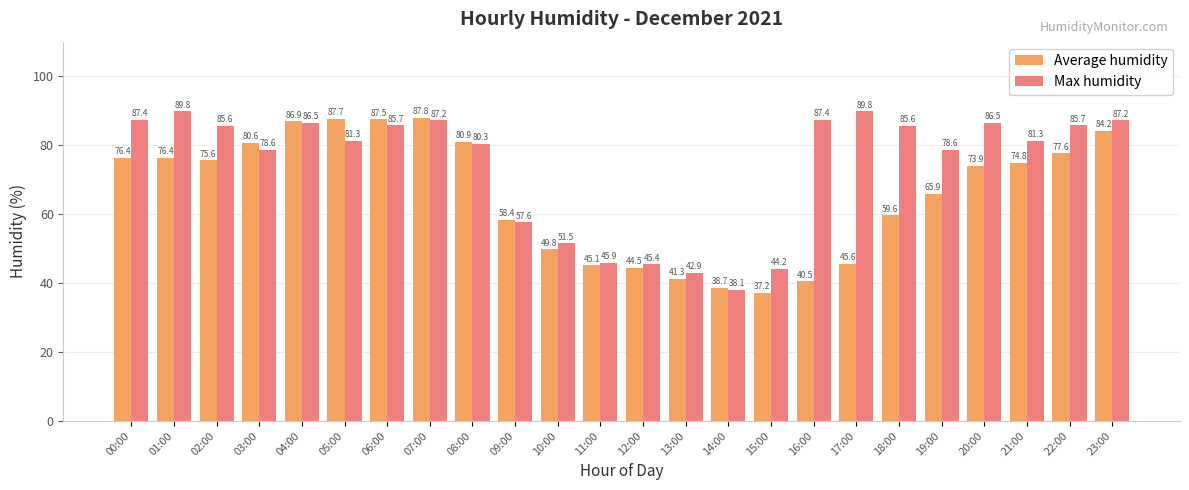

What is the sum of the Max humidity values at 05:00 and 04:00?

167.8